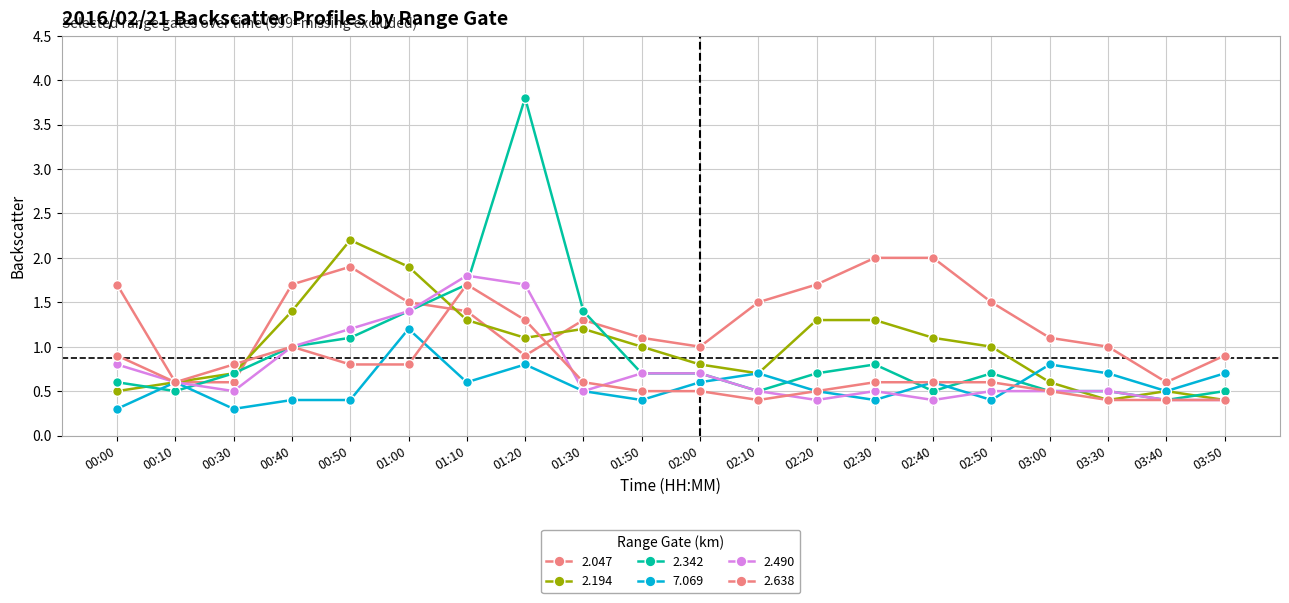

What value does the 7.069 series have at 02:00?

0.6